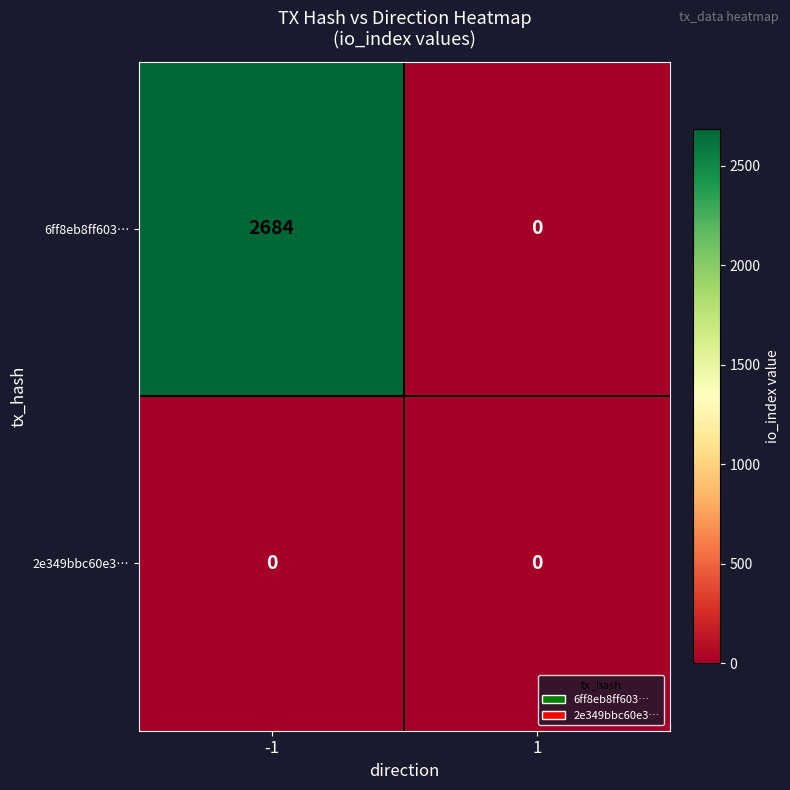

Which series changed the most between -1 and 1?

6ff8eb8ff603…